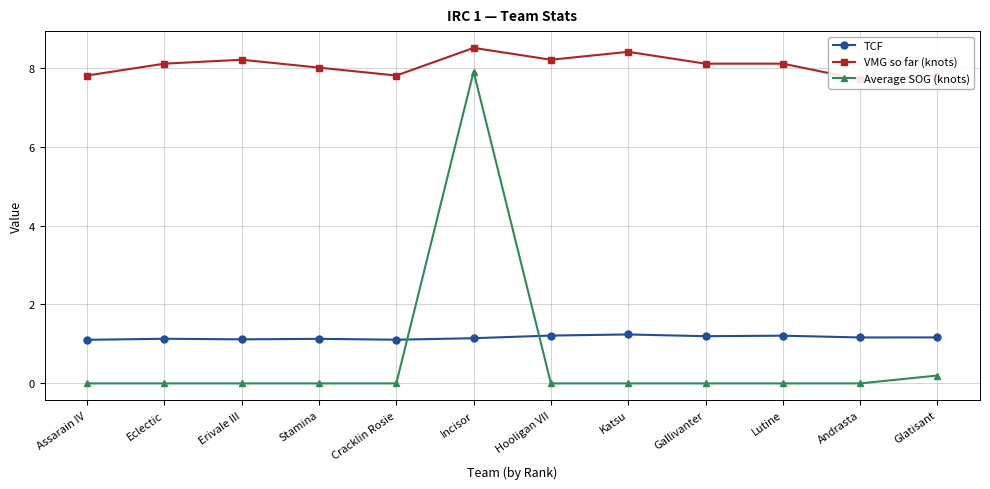

How many interior local valleys does the VMG so far (knots) series have?

3